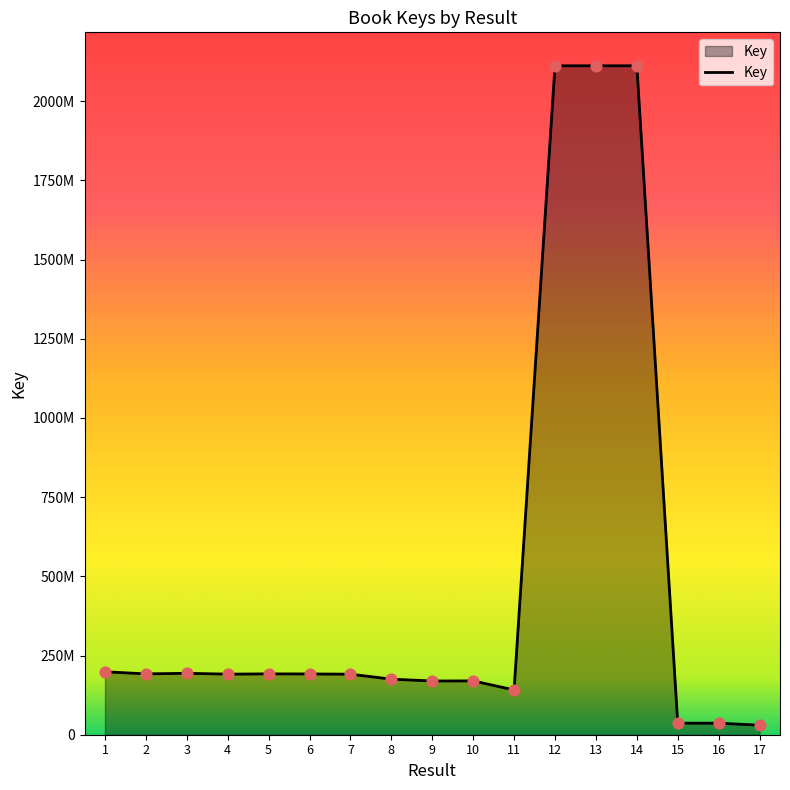

Does the chart have visible grid lines?

No